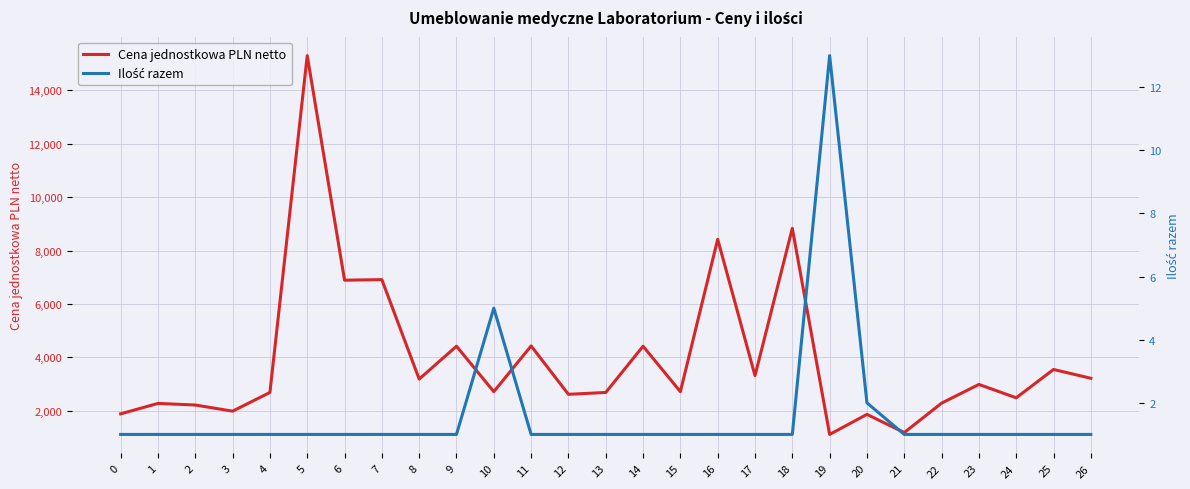

Reading left to right, what are all the values shown in this chart?

Cena jednostkowa PLN netto: 1890	2280	2220	1990	2690	15290	6890	6910	3190	4420	2720	4430	2620	2690	4420	2720	8420	3320	8830	1120	1870	1190	2290	2990	2490	3550	3220
Ilość razem: 1	1	1	1	1	1	1	1	1	1	5	1	1	1	1	1	1	1	1	13	2	1	1	1	1	1	1